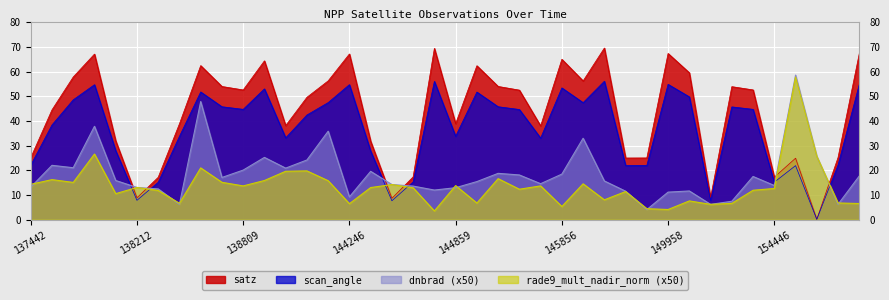

In dnbrad, how many points are higher than both neighbors (excluding endpoints)?

11